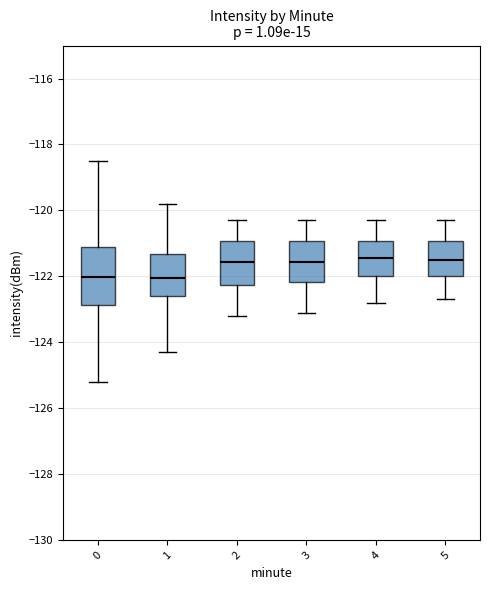

Where does the median line of the box at x = 4 sit on the y-axis? The values are not printed on the chart, so give them approximately, as read against the axis.

-121.4